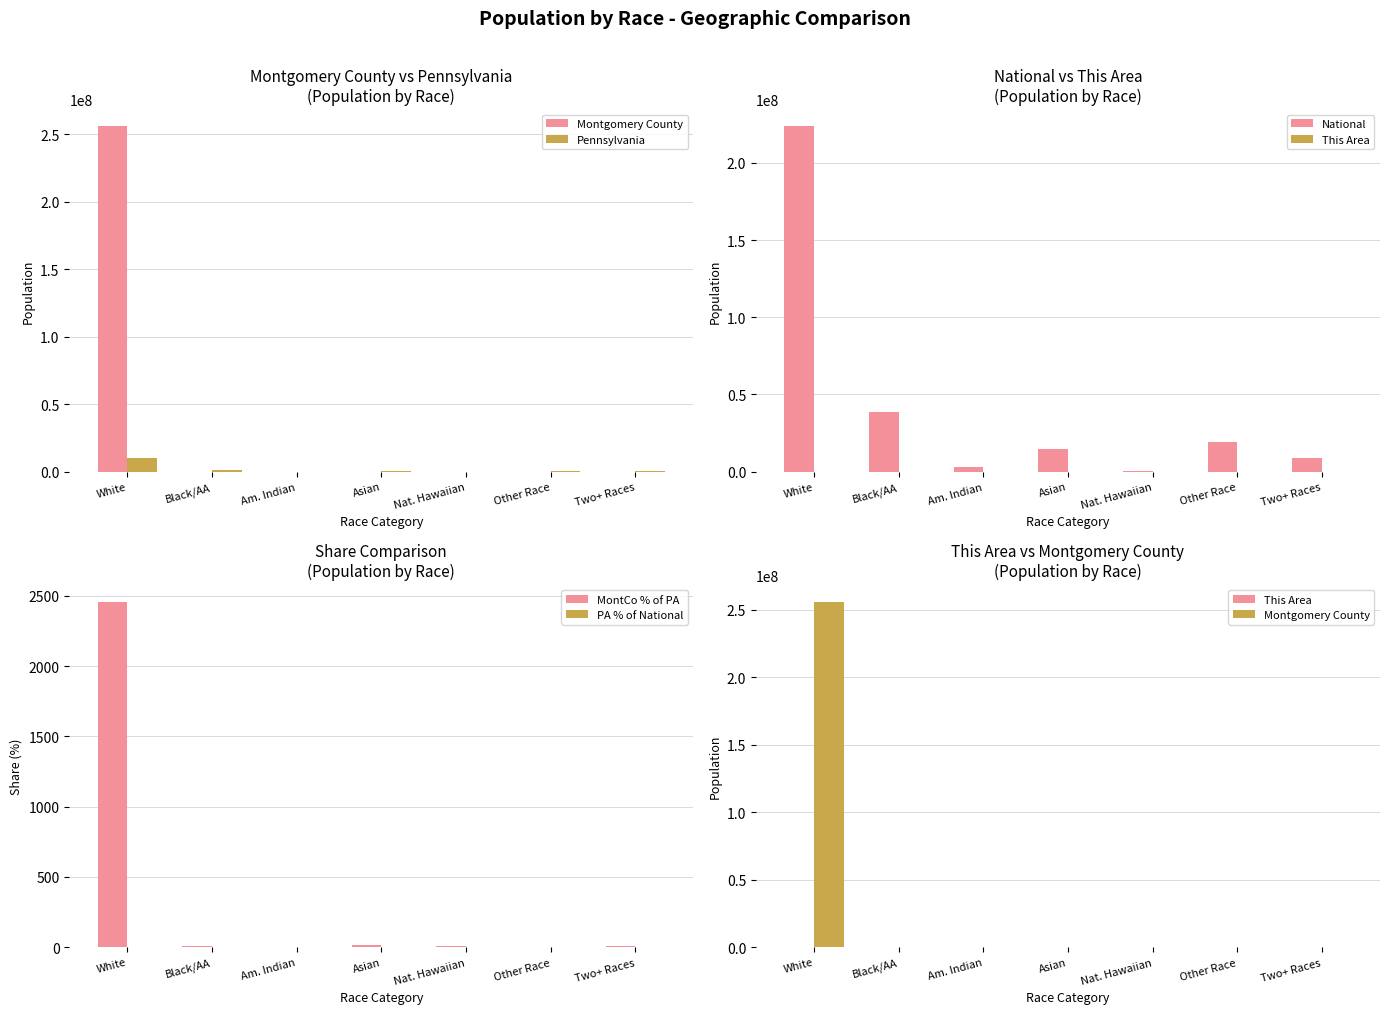

What is the value of the Montgomery County bar at the 2nd from the left?

69351.0